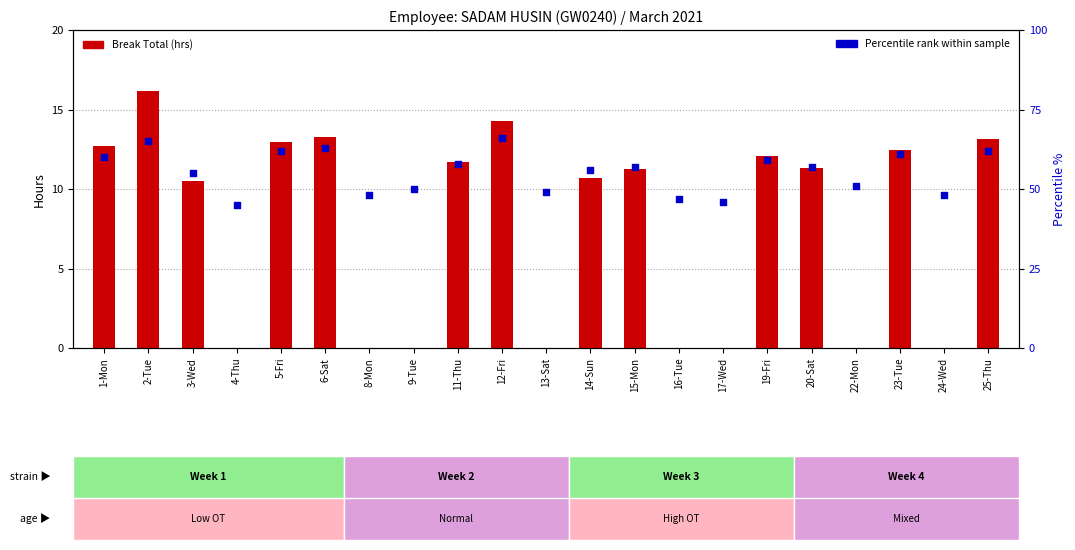

What are all the series names shown in the legend?

Break Total (hrs), Percentile rank